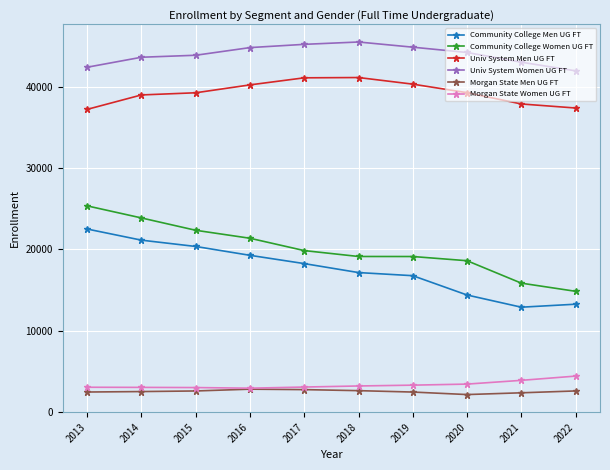

What is the minimum value for Univ System Women UG FT?

41978